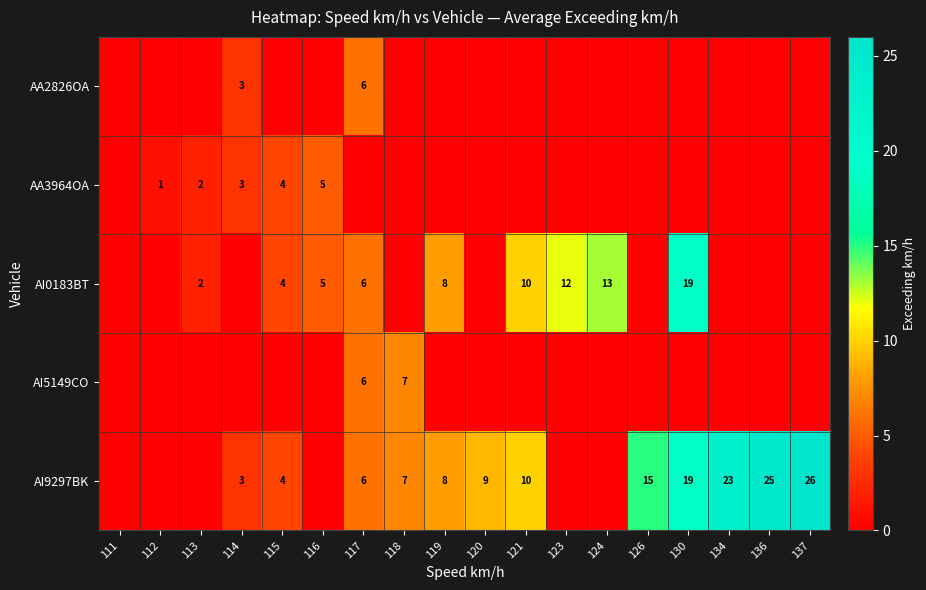

Between 120 and 130, which is larger?

120